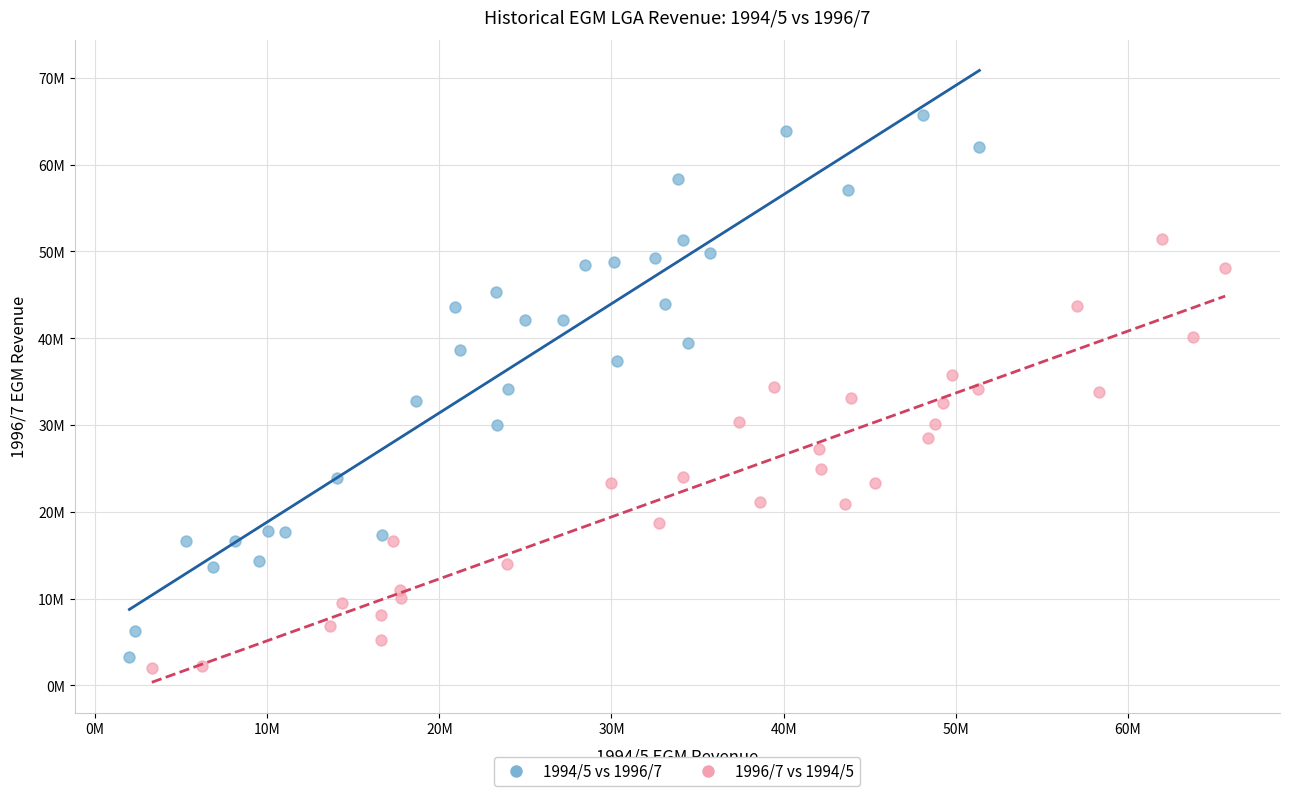

Which series contains the highest Y value?

1994/5 vs 1996/7